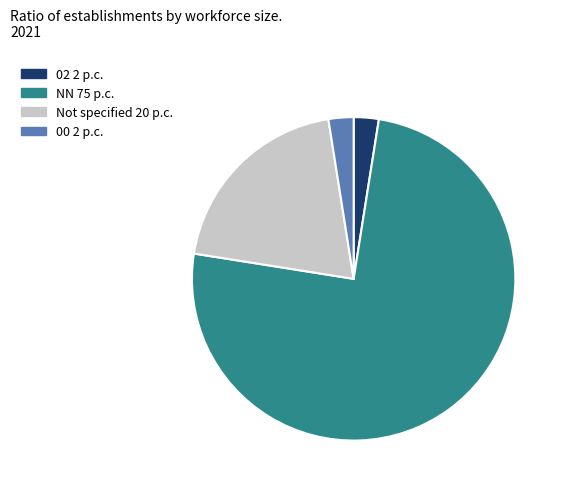

Is there a majority slice in this chart?

Yes